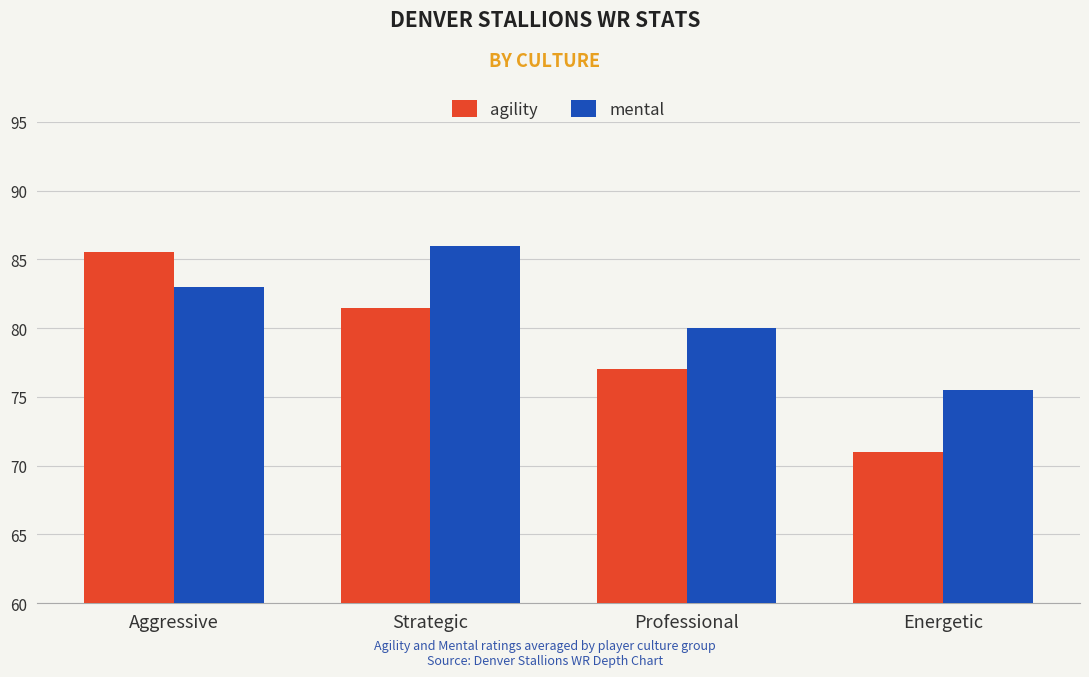

What is the difference between the agility values at Energetic and Aggressive?

14.5